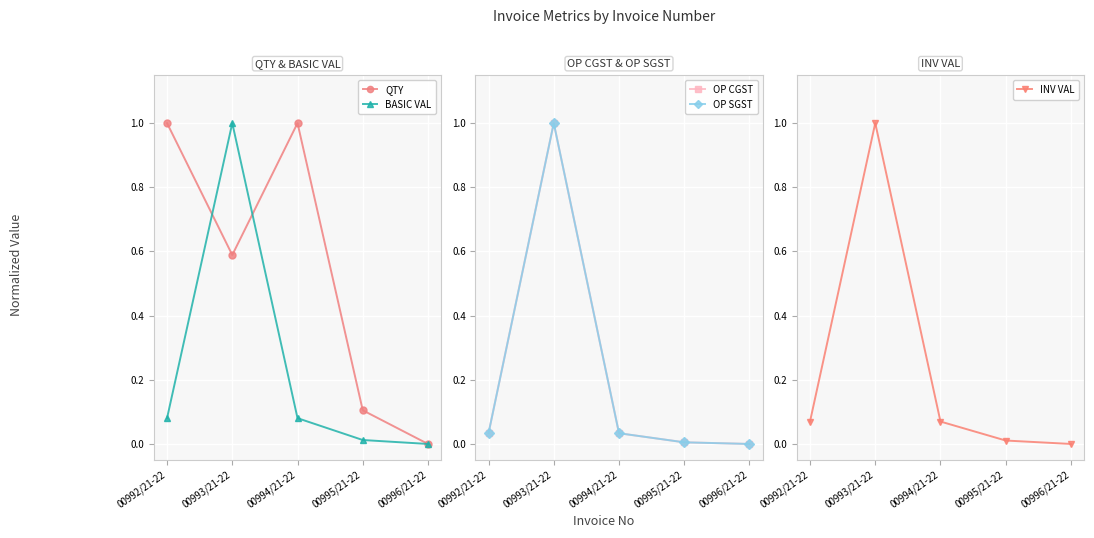

At which category is the sum across all series the highest?

00993/21-22